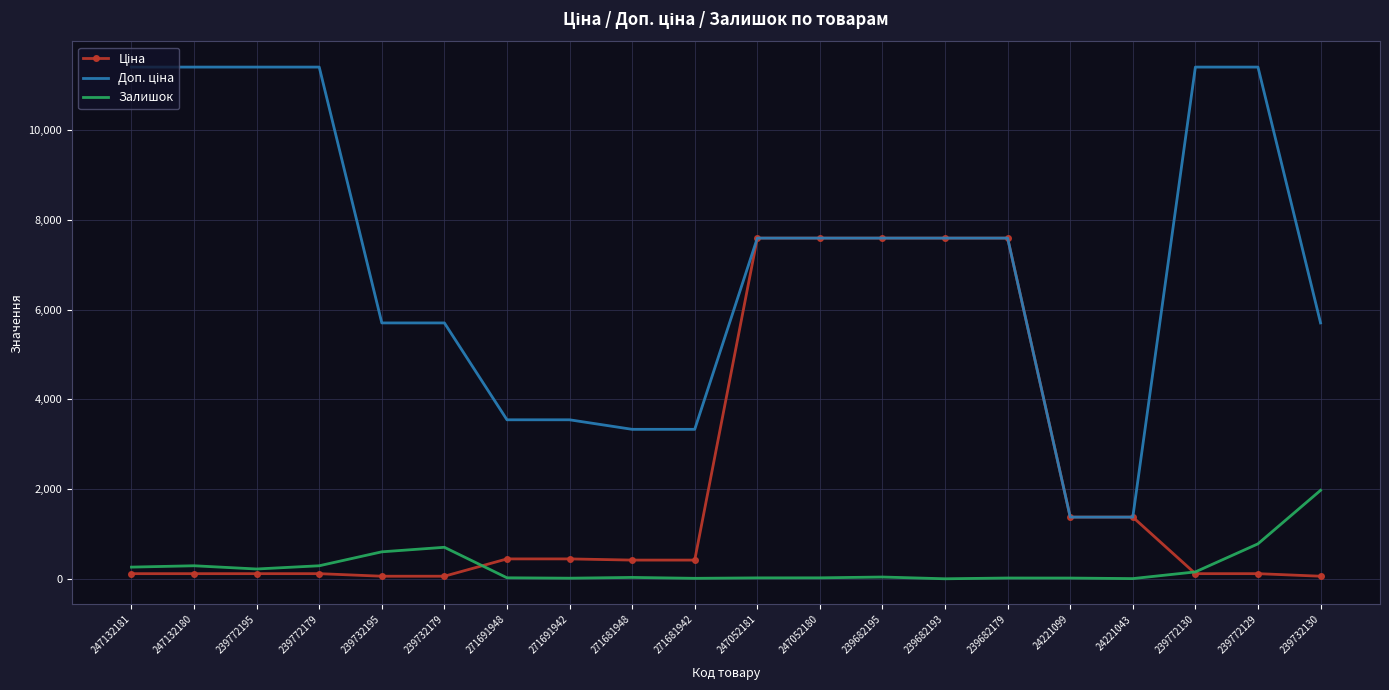

At which label does Залишок reach its peak?

239732130